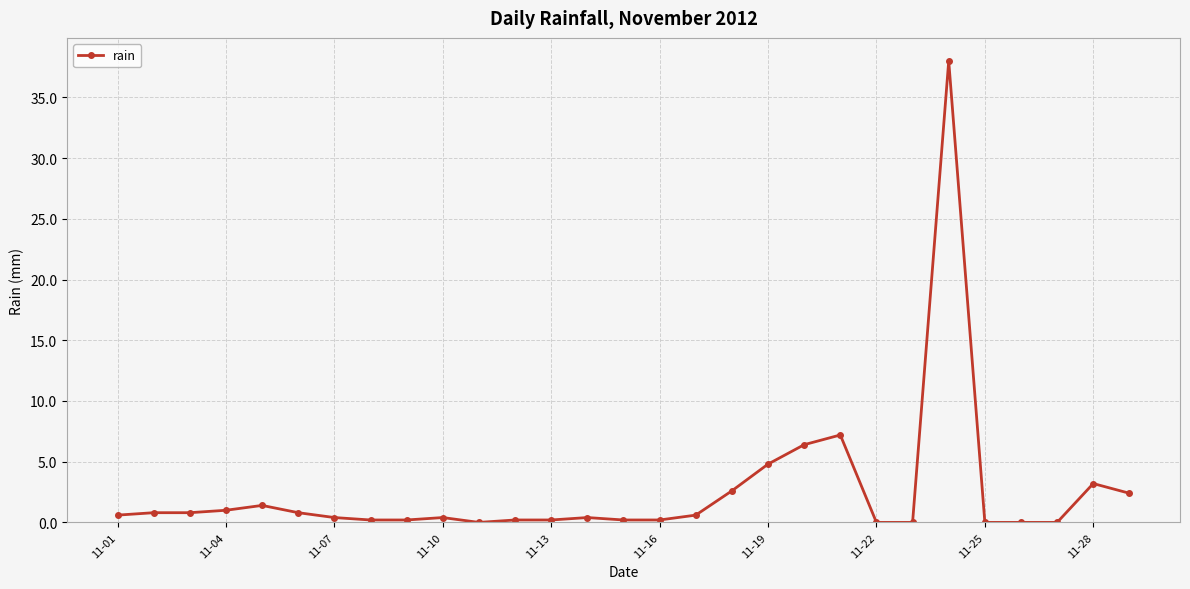

Reading left to right, extract all data points from this chart.

0.6	0.8	0.8	1.0	1.4	0.8	0.4	0.2	0.2	0.4	0.0	0.2	0.2	0.4	0.2	0.2	0.6	2.6	4.8	6.4	7.2	0.0	0.0	38.0	0.0	0.0	0.0	3.2	2.4